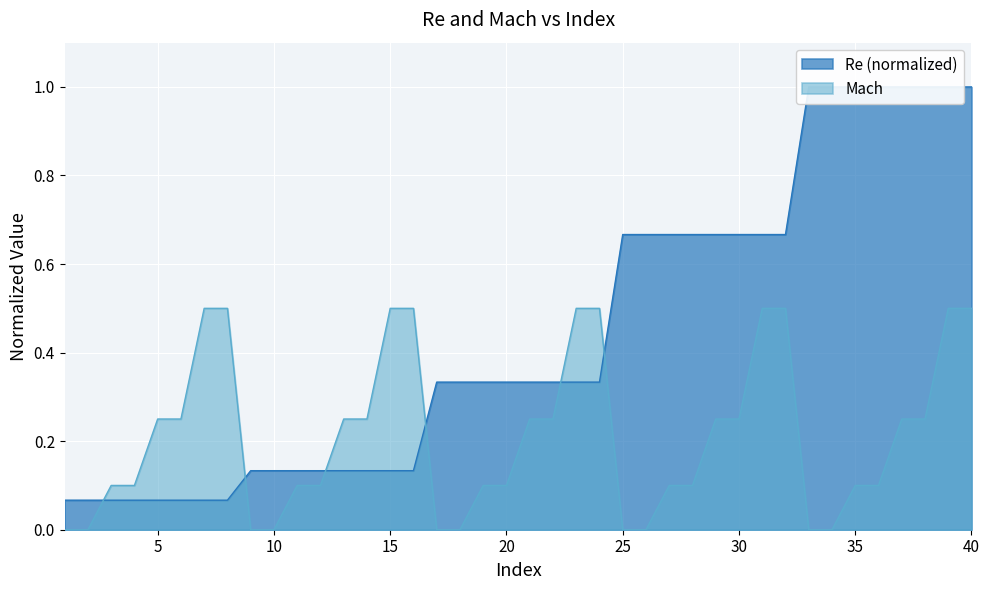

What is the difference between the highest and lowest values at 30?

0.4